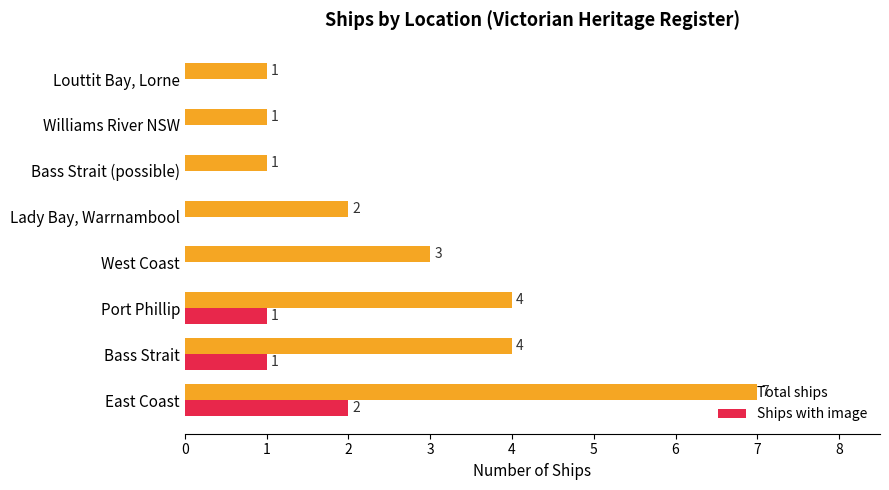

What are all the series names shown in the legend?

Total ships, Ships with image